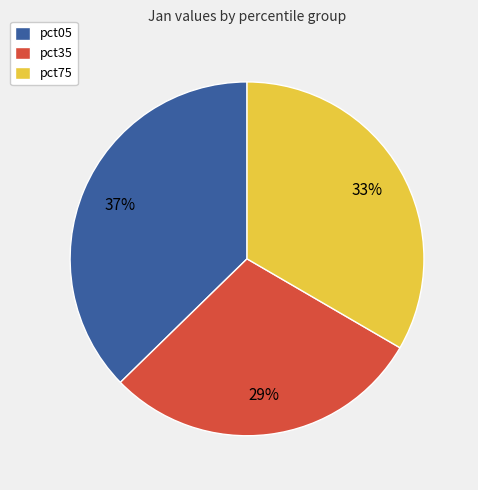

To the nearest percent, what is the average slice percentage?

33%